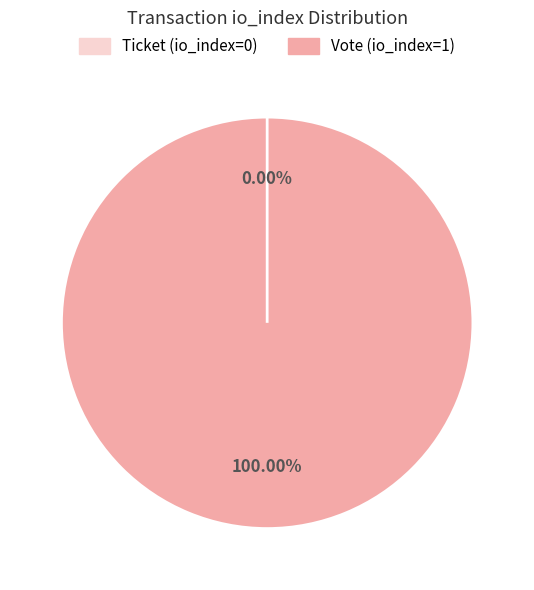

Which has a higher value, Vote (io_index=1) or Ticket (io_index=0)?

Vote (io_index=1)